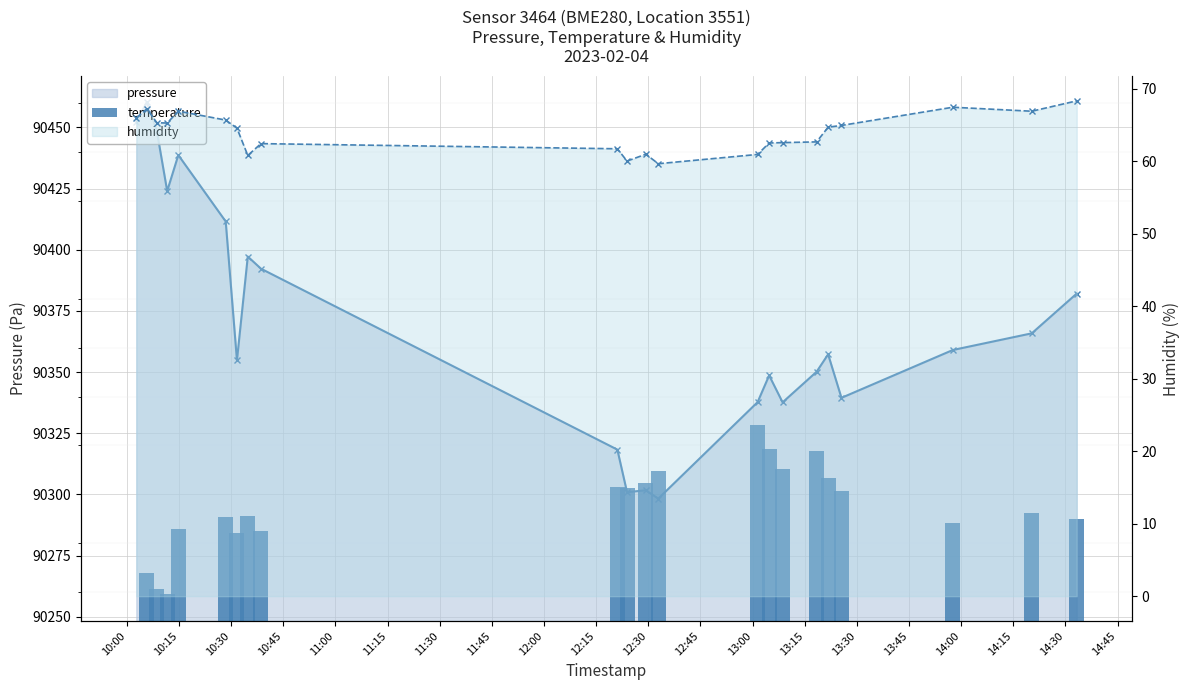

Which series has the largest range (max minus min)?

pressure